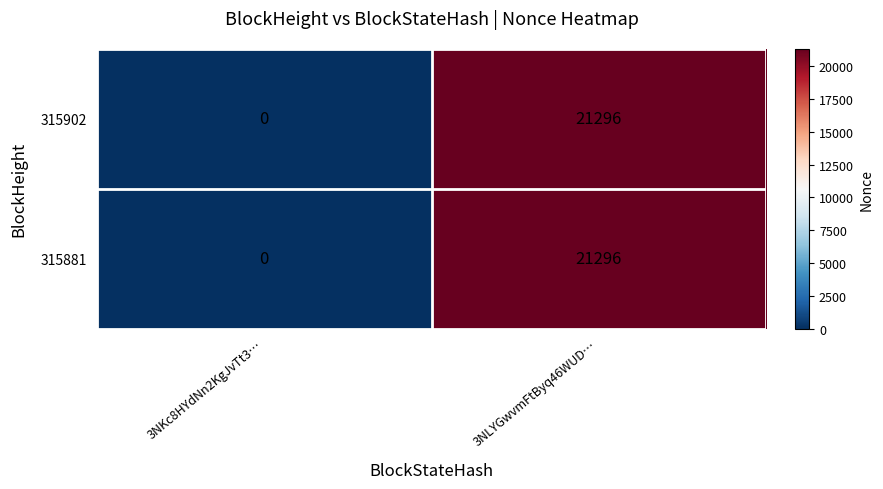

How many data points does each series have?

2